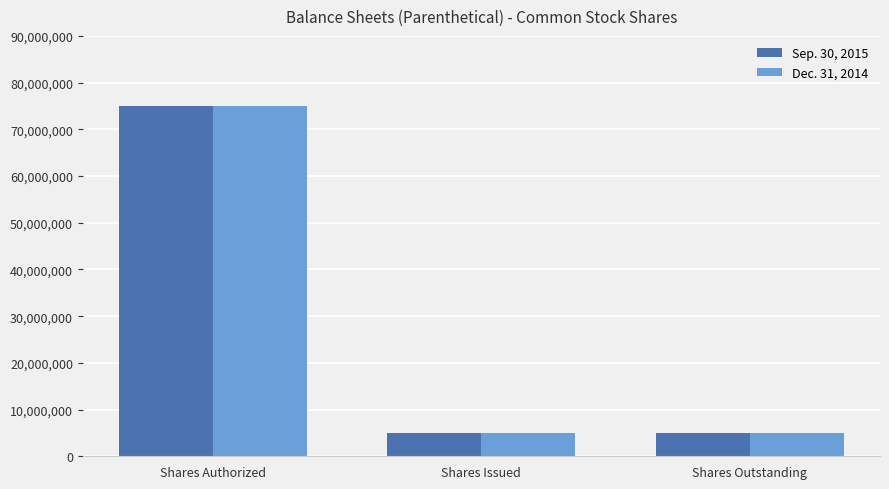

True or false: Dec. 31, 2014 has a value of 75000000 at Shares Authorized.

True